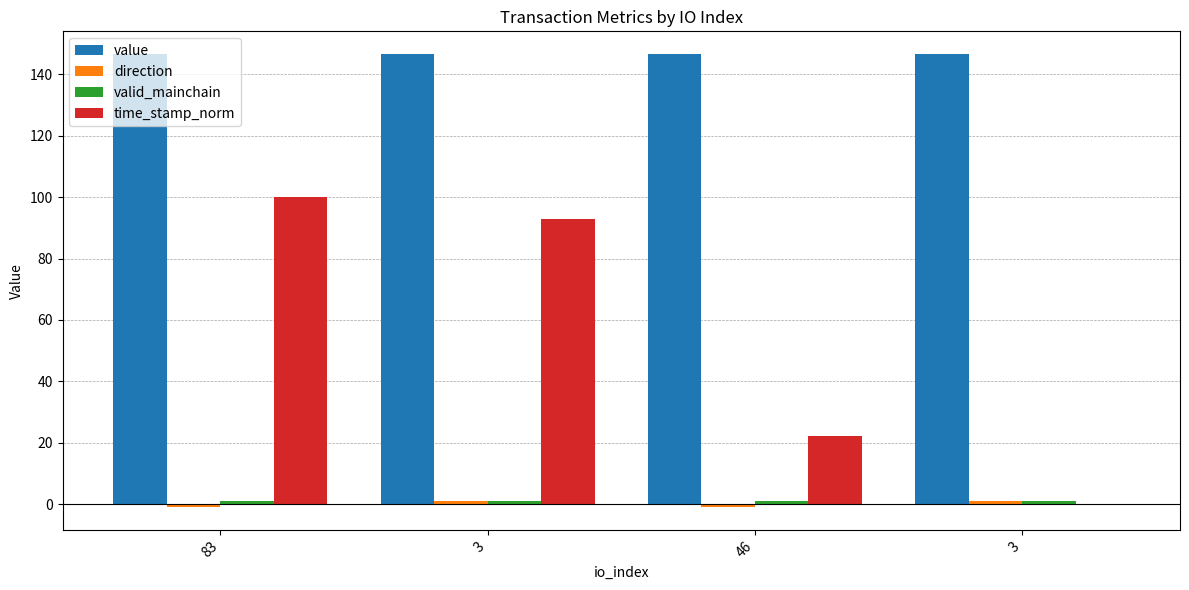

What is the sum of the time_stamp_norm values at 46 and 3?

22.1